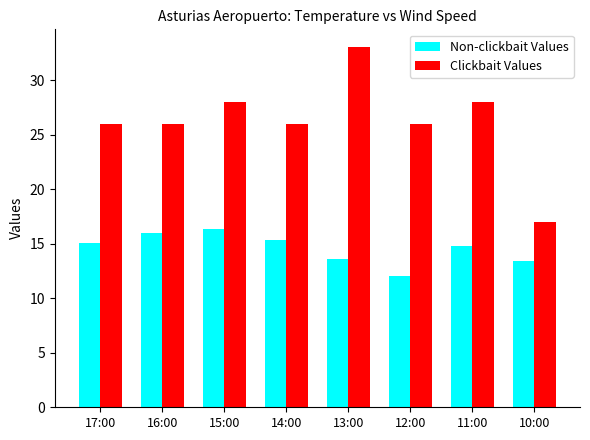

At which category is the sum across all series the highest?

13:00